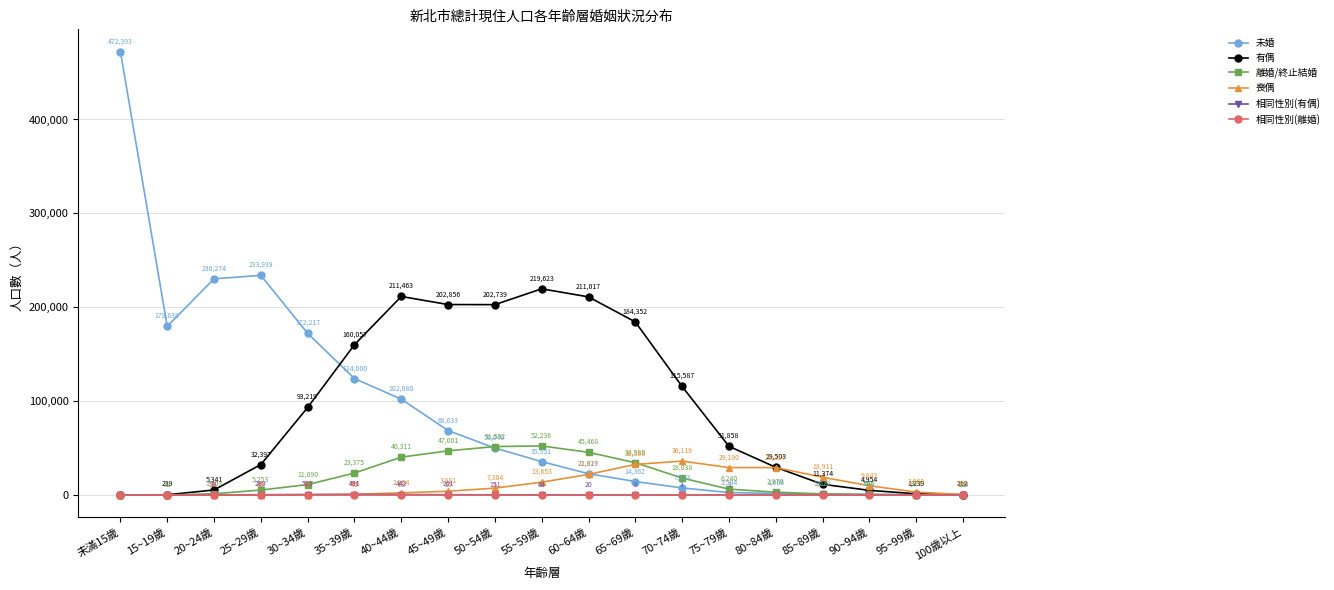

What is the spread (max minus min) of values at 未滿15歲?

472393